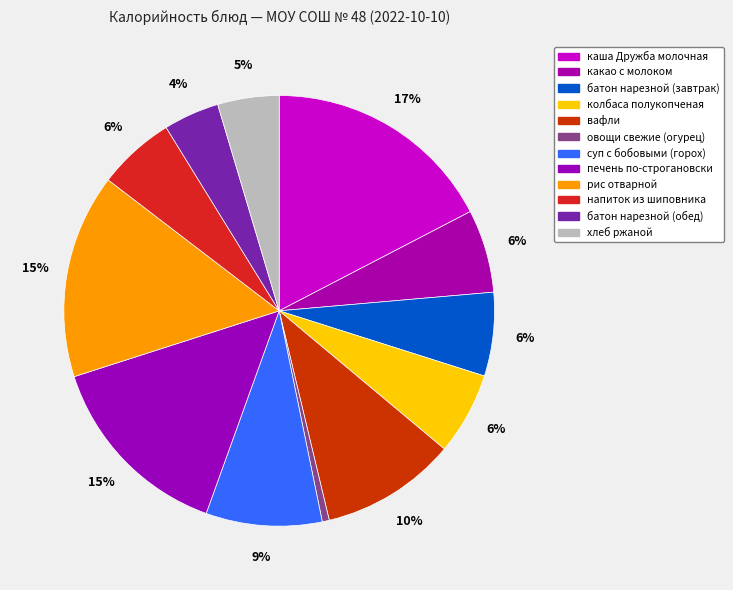

Which category has the smallest portion of the pie?

овощи свежие (огурец)